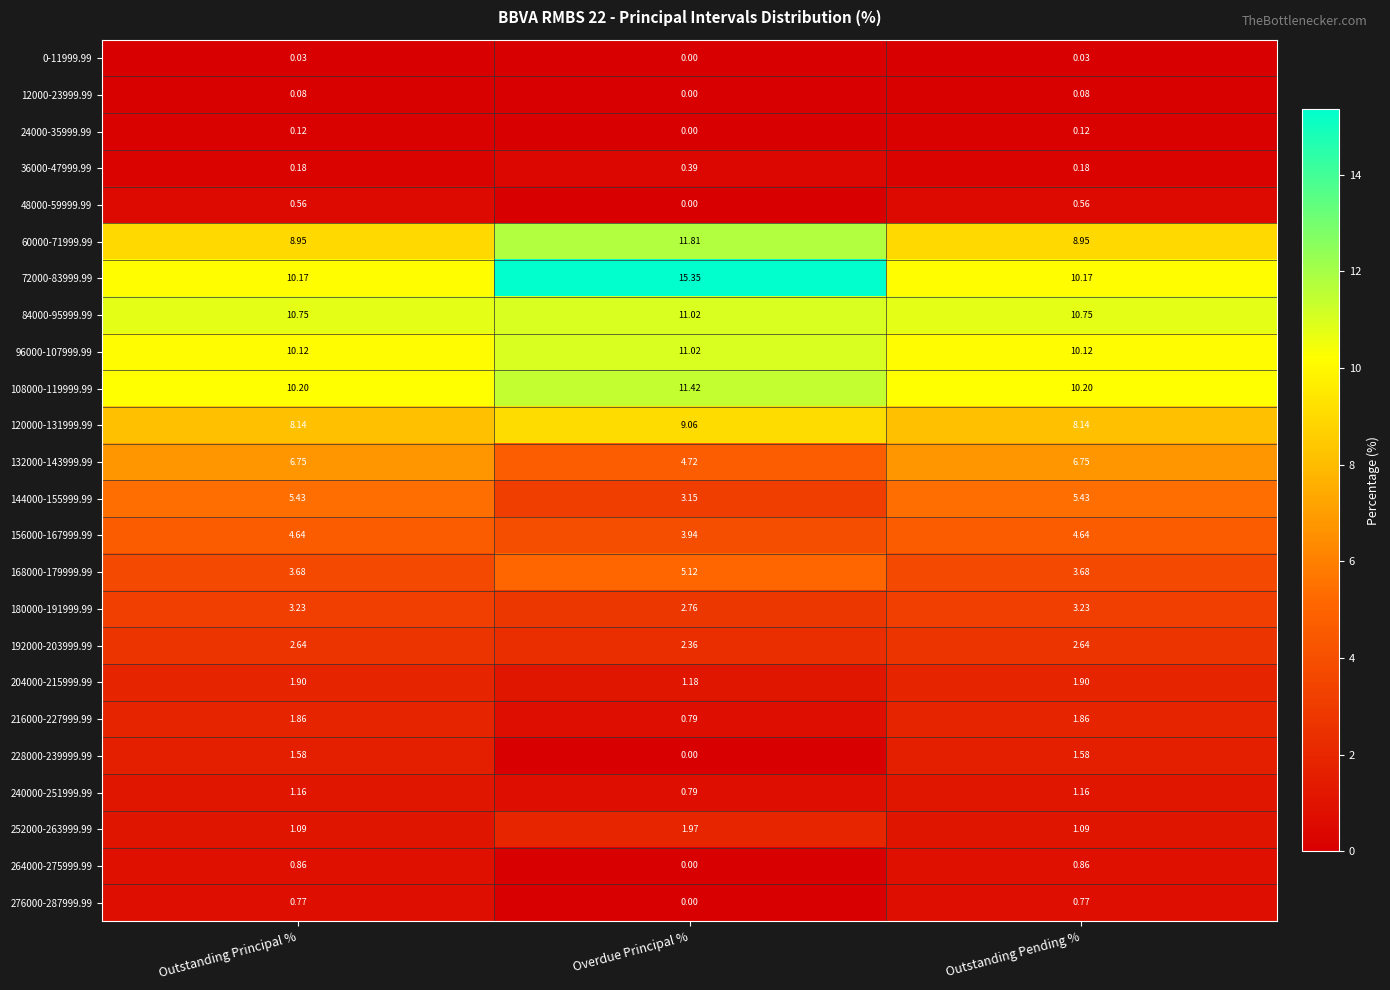

At which label is 0-11999.99 closest to 0?

Overdue Principal %